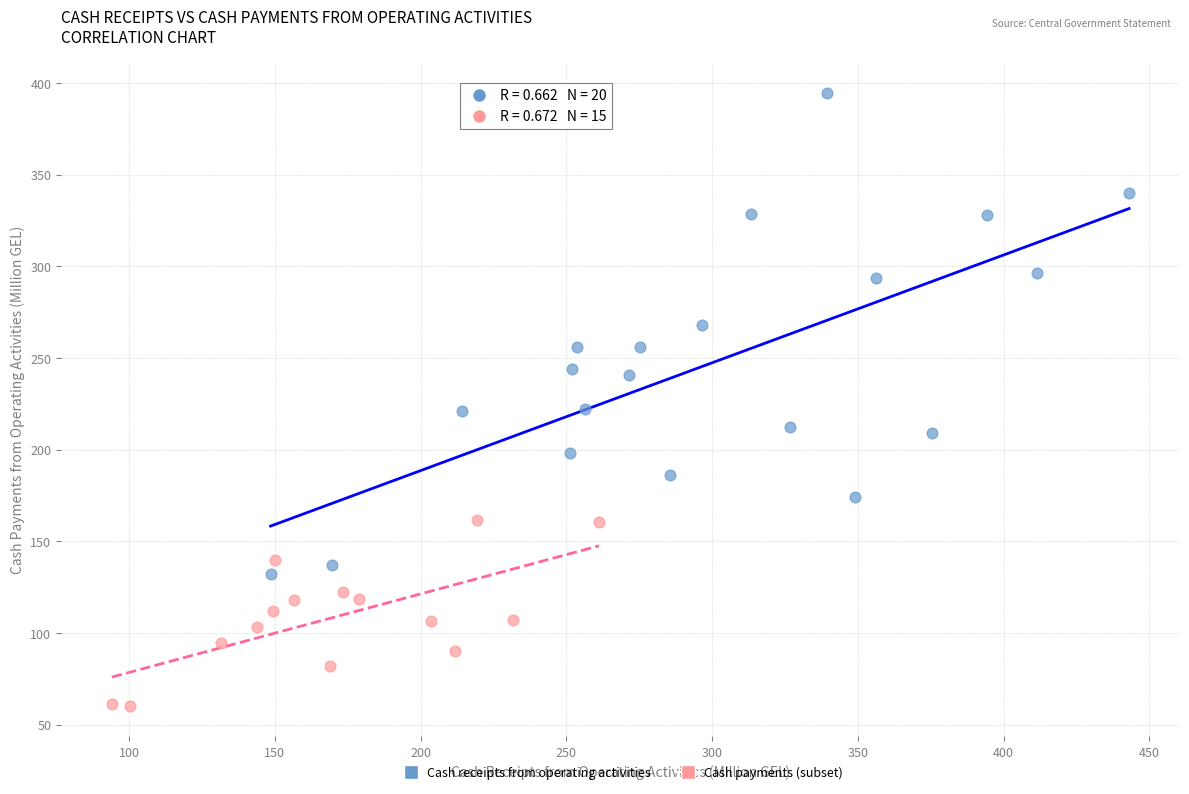

Which series reaches the minimum Y coordinate?

Cash payments (subset)